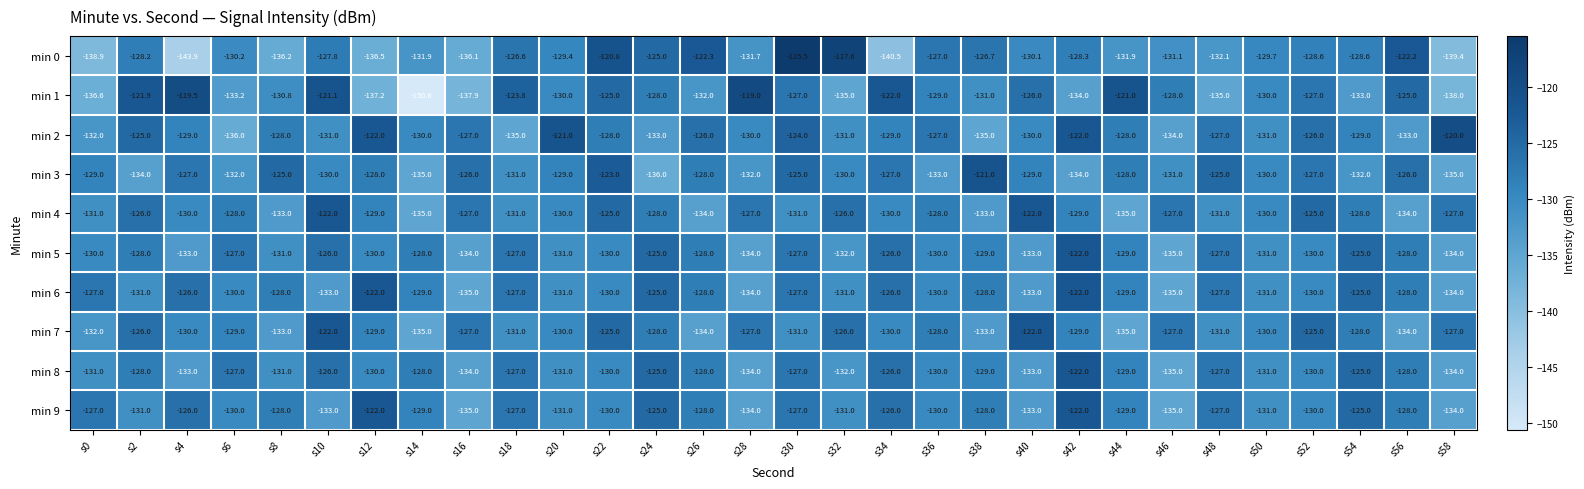

What is the maximum value for min 5?

-122.0